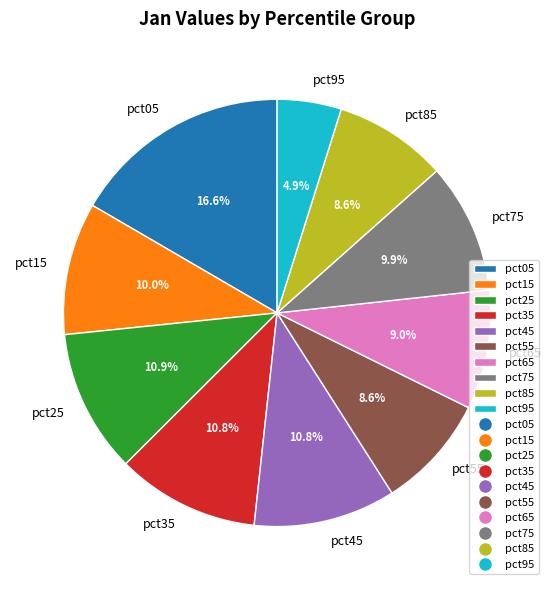

To the nearest percent, what is the combined percentage of pct05 and pct25?

27%